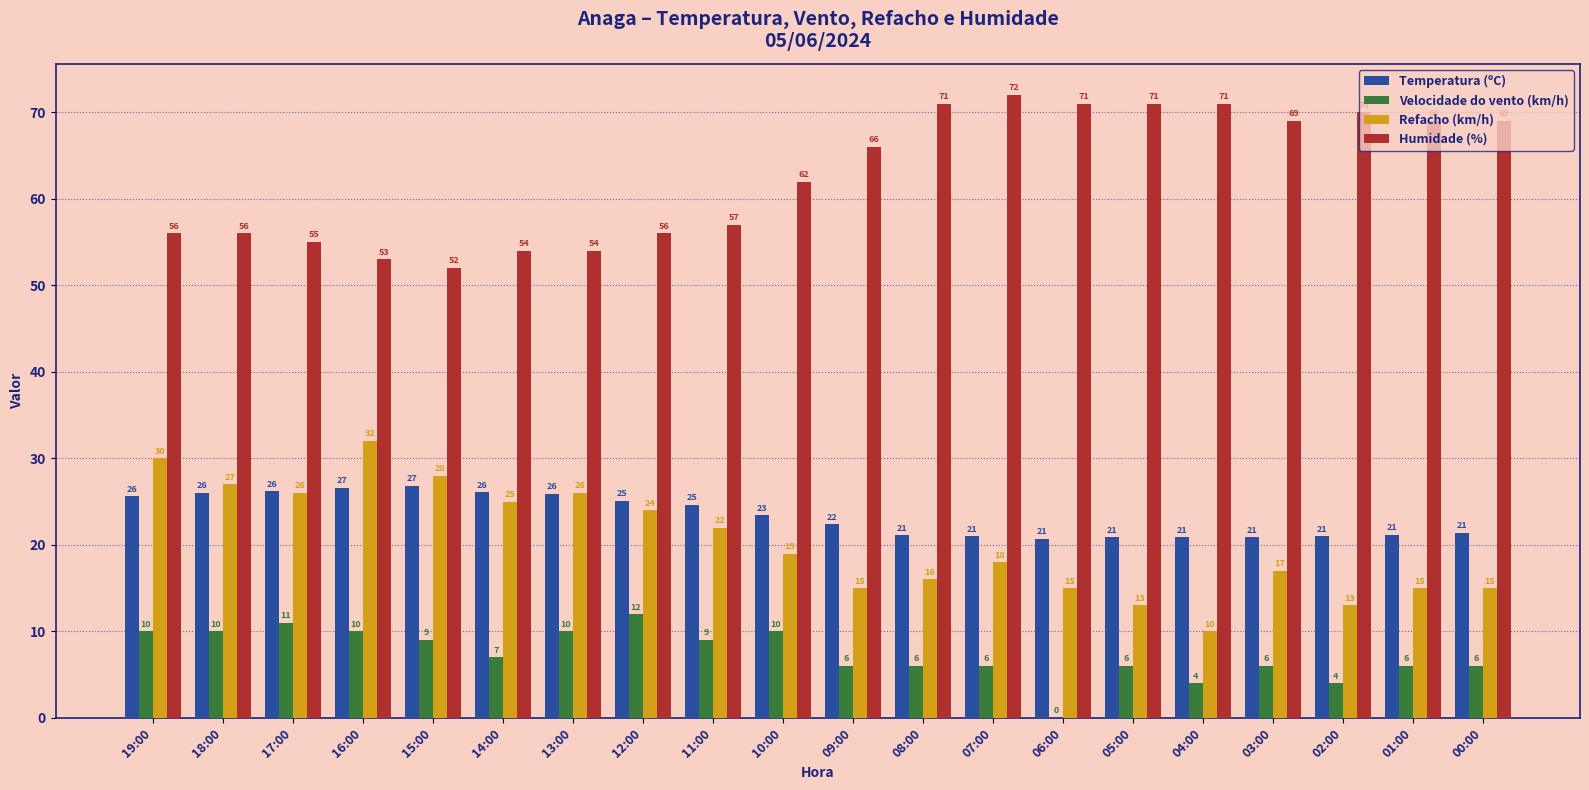

Which category has the highest value across all series?

07:00